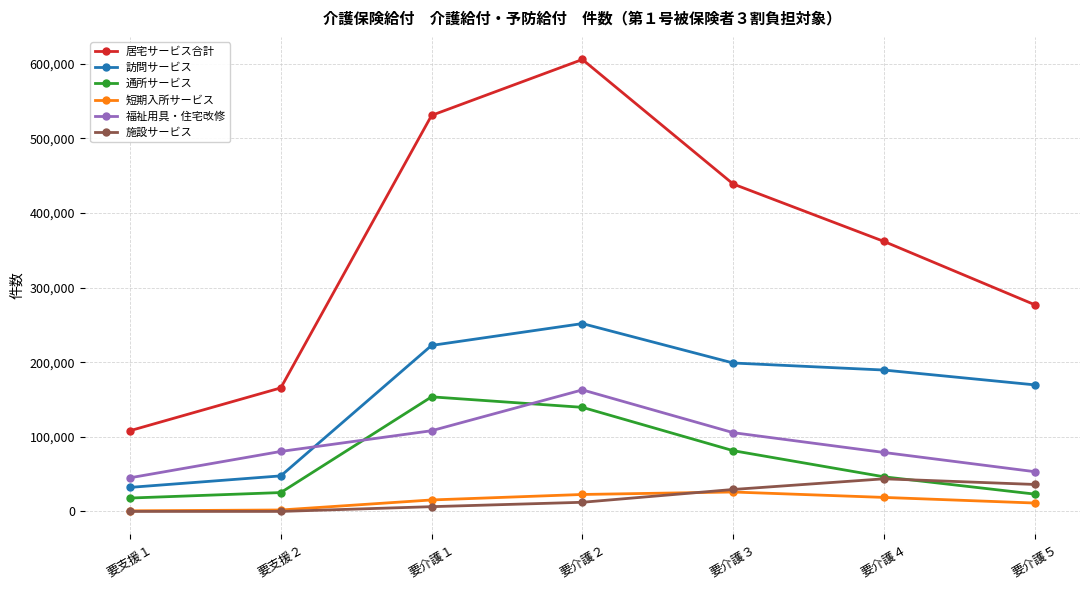

True or false: 居宅サービス合計 has a value of 281205 at 要支援２.

False